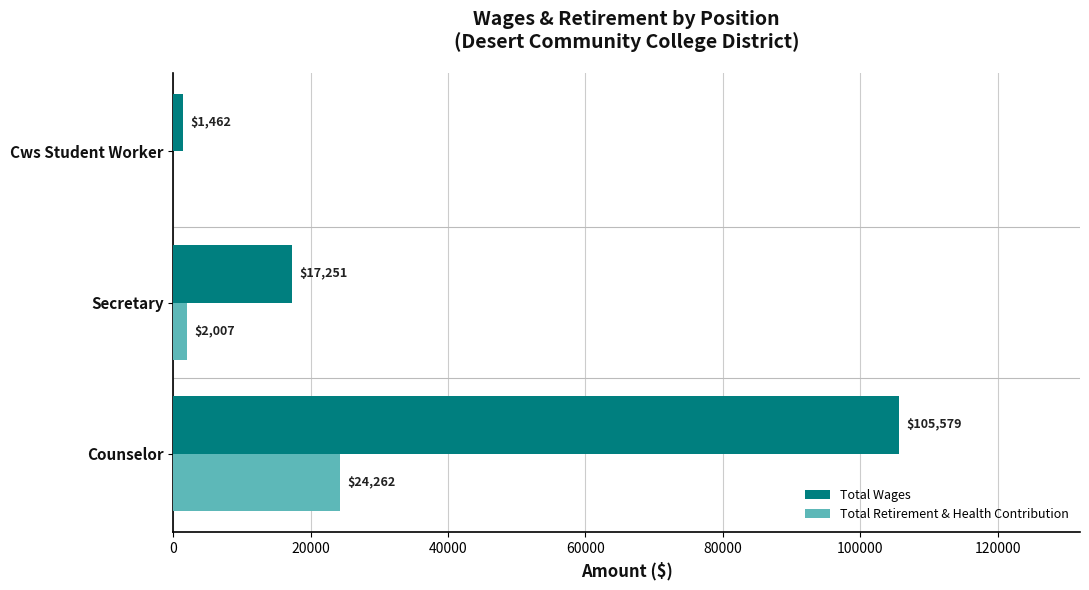

Which category has the highest value in the Total Retirement & Health Contribution series?

Counselor